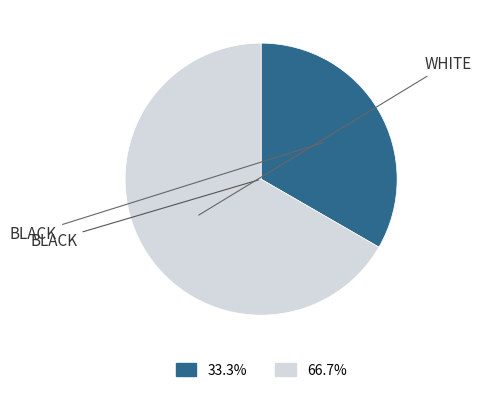

Is there a majority slice in this chart?

Yes